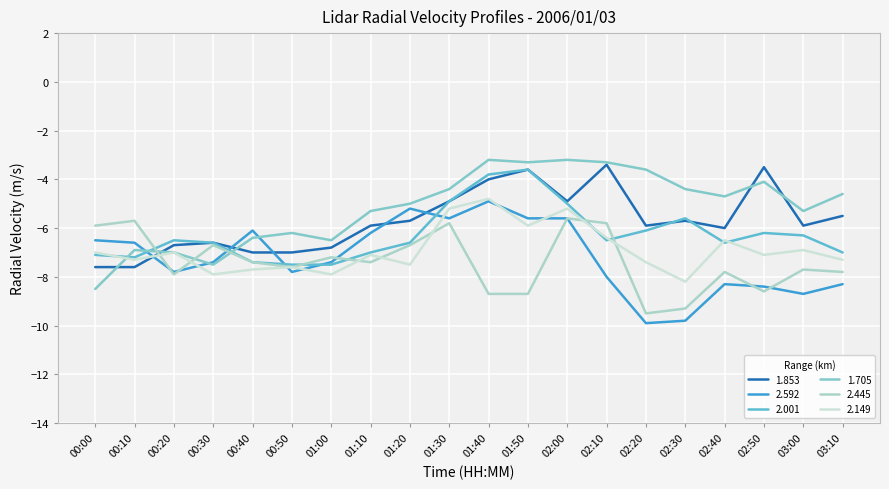

What position from the right is 03:00?

2